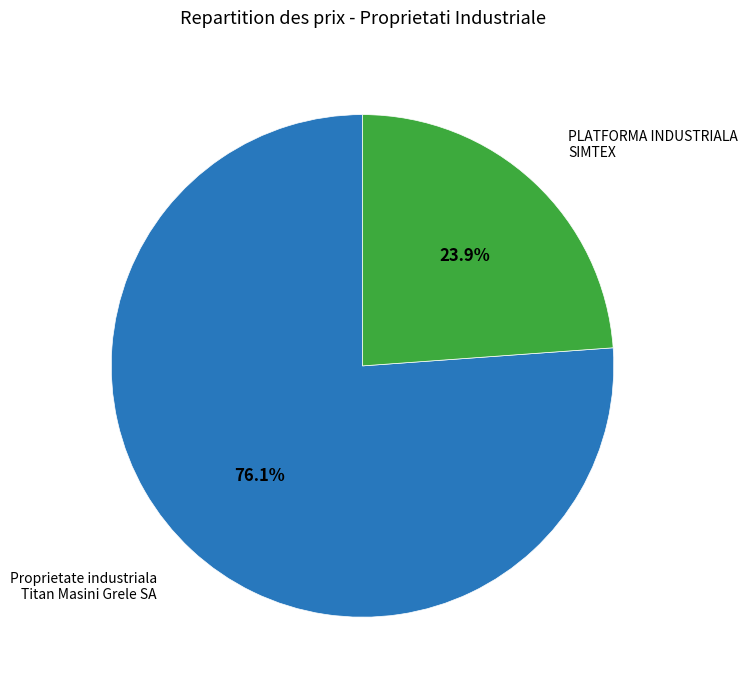

Is there a majority slice in this chart?

Yes